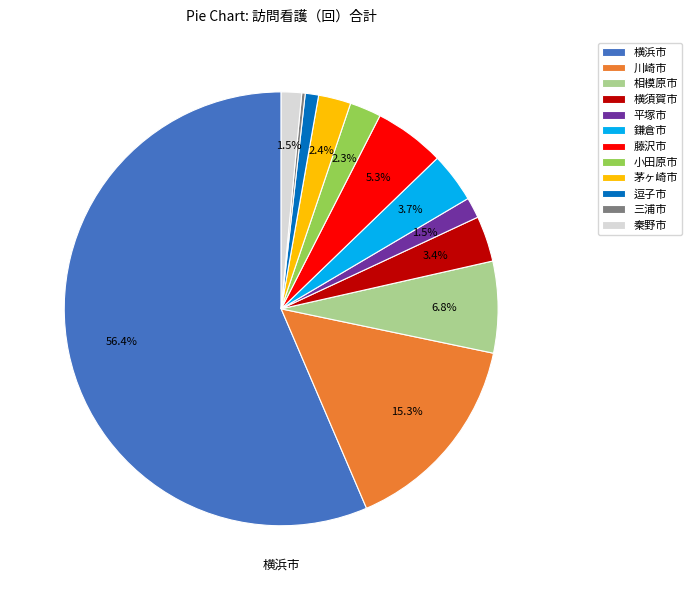

Is there any slice that represents more than half of the pie?

Yes